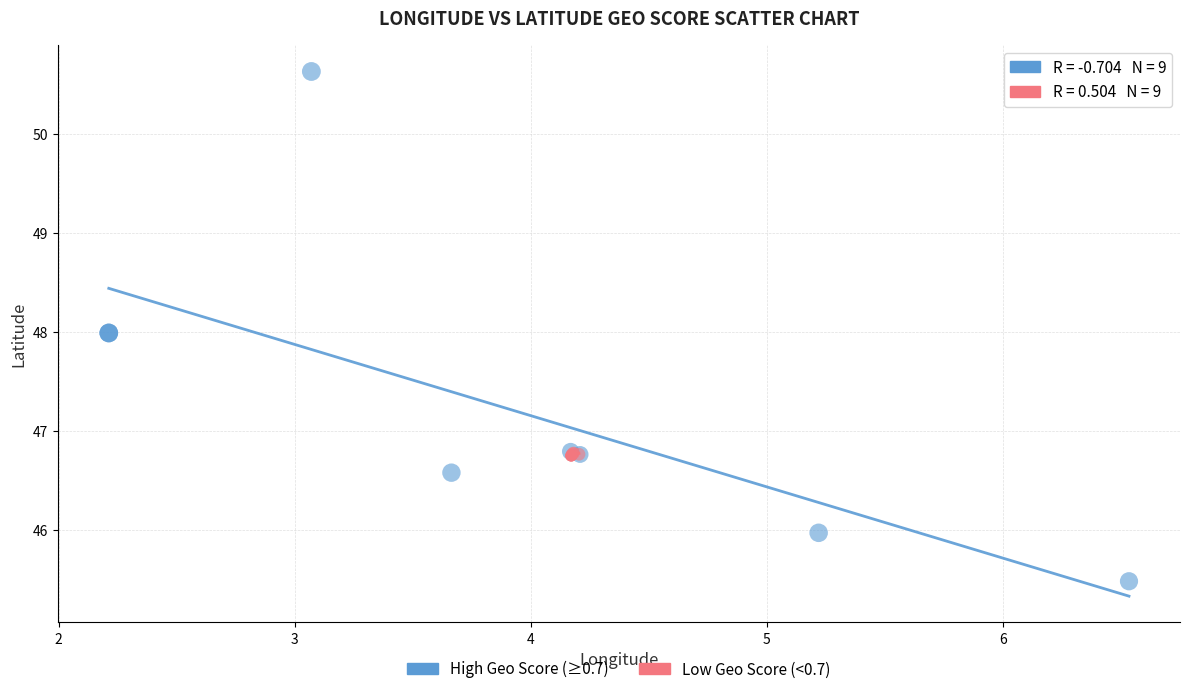

Which series reaches the maximum Y coordinate?

High Geo Score (≥0.7)